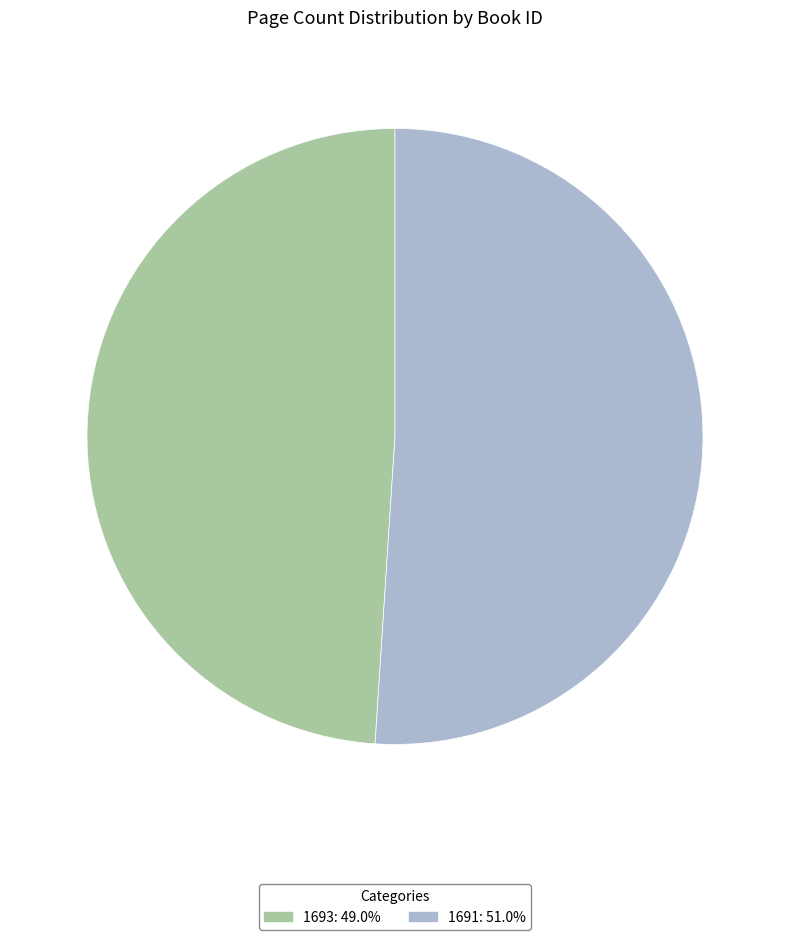

Does any single category account for the majority?

Yes